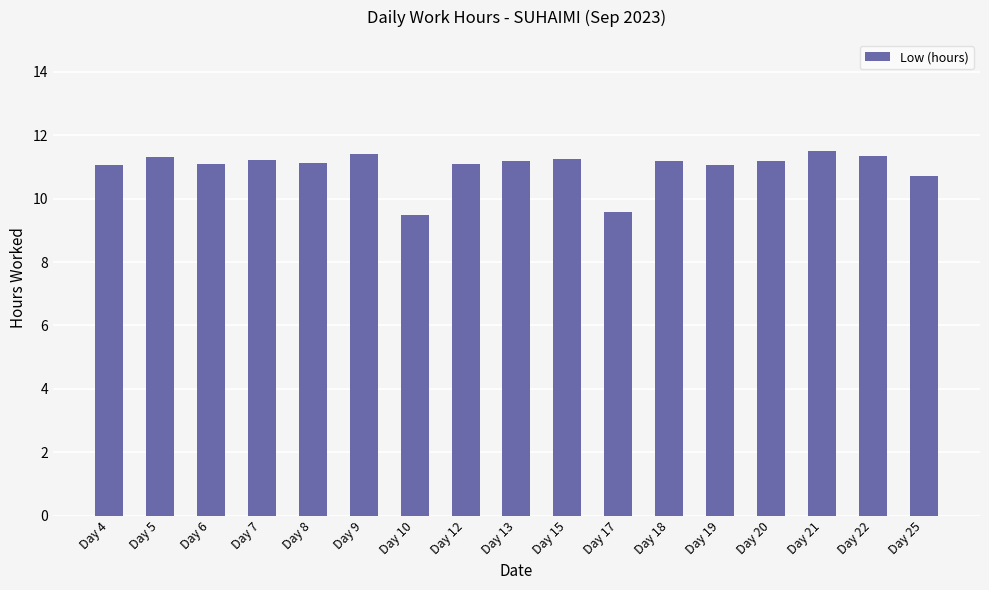

What is the value of the 7th bar from the left?

9.5